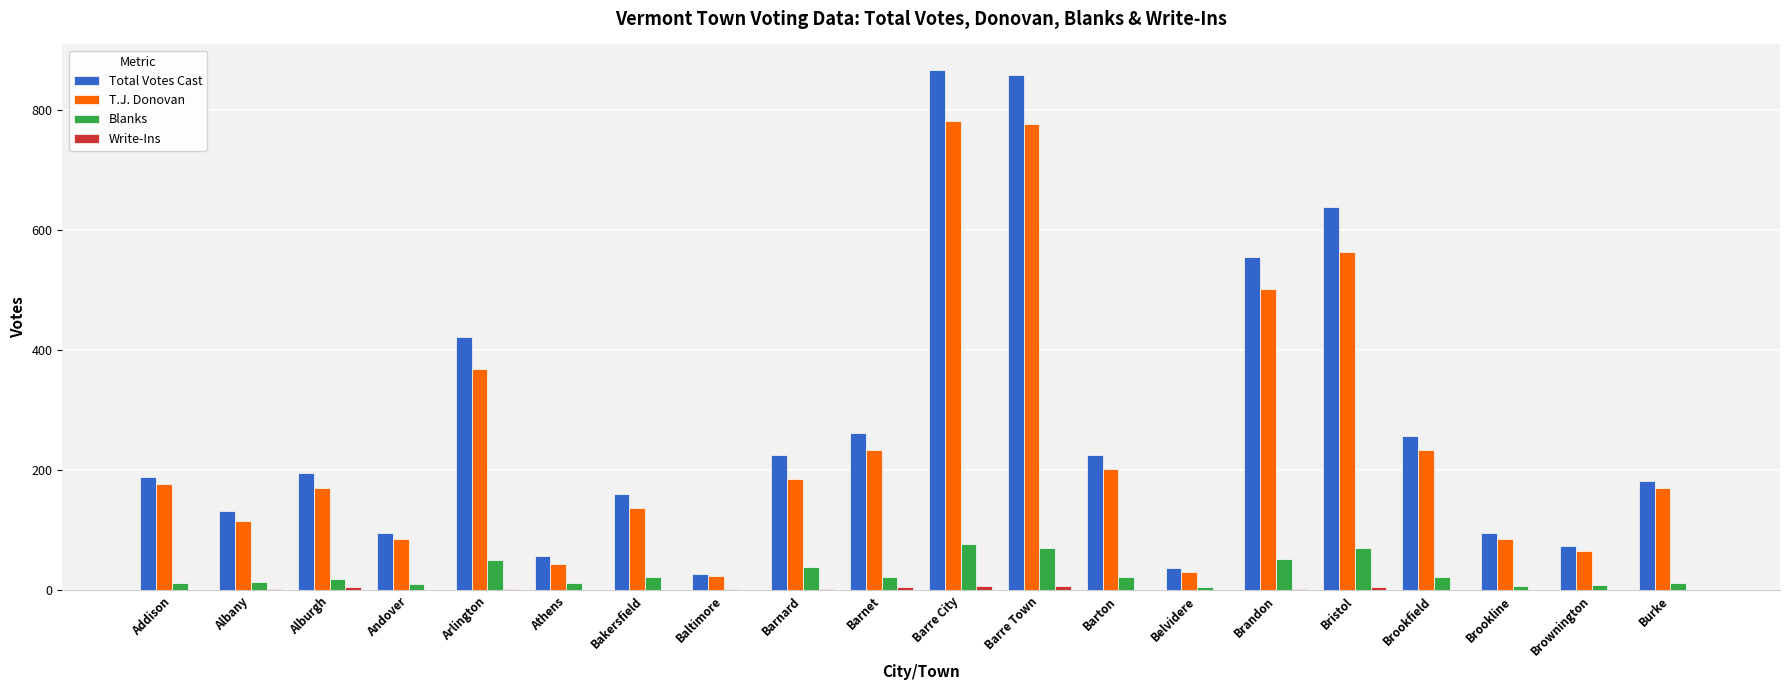

The value of Total Votes Cast at Bristol is 638. True or false?

True